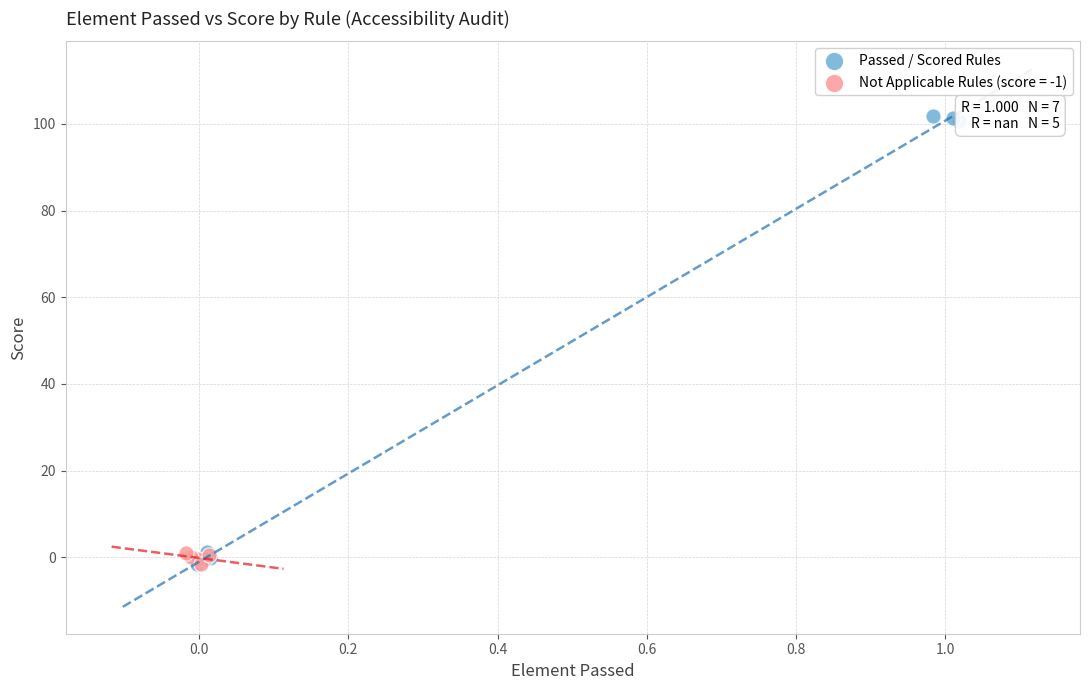

Which series has the largest Y range (max minus min)?

Passed / Scored Rules